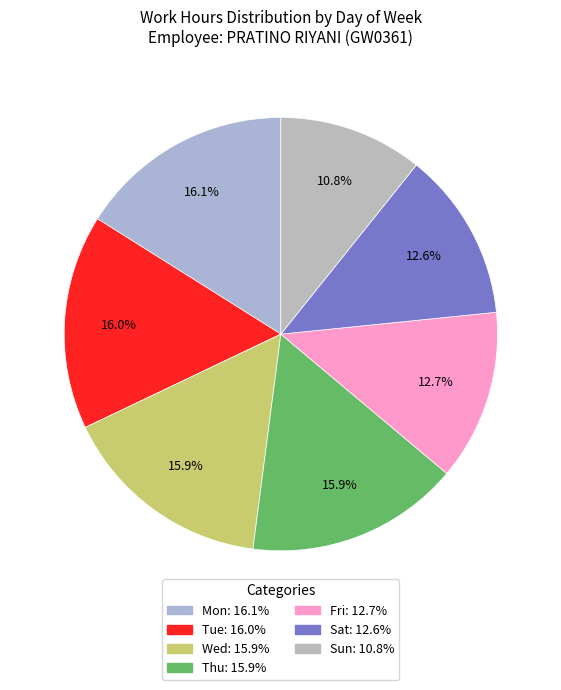

Rank the categories by value from highest to lowest.

Mon, Tue, Thu, Wed, Fri, Sat, Sun